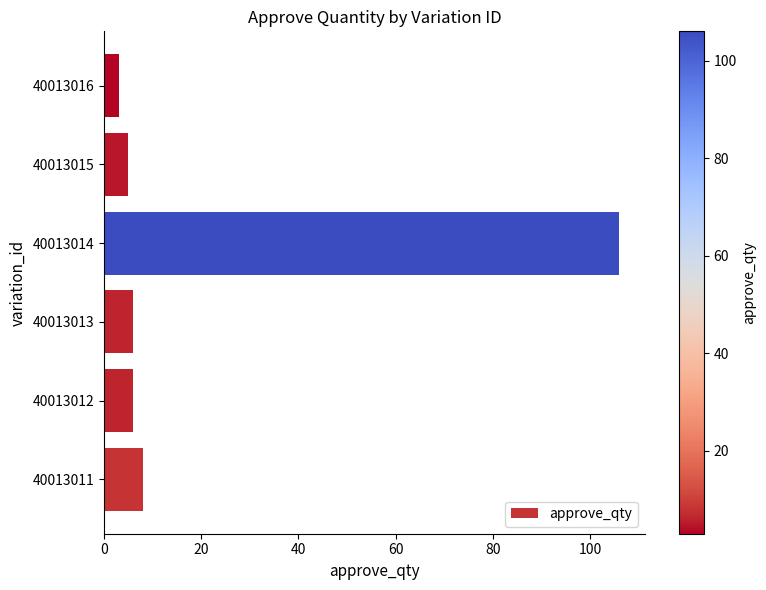

Which label corresponds to the smallest value in the chart?

40013016